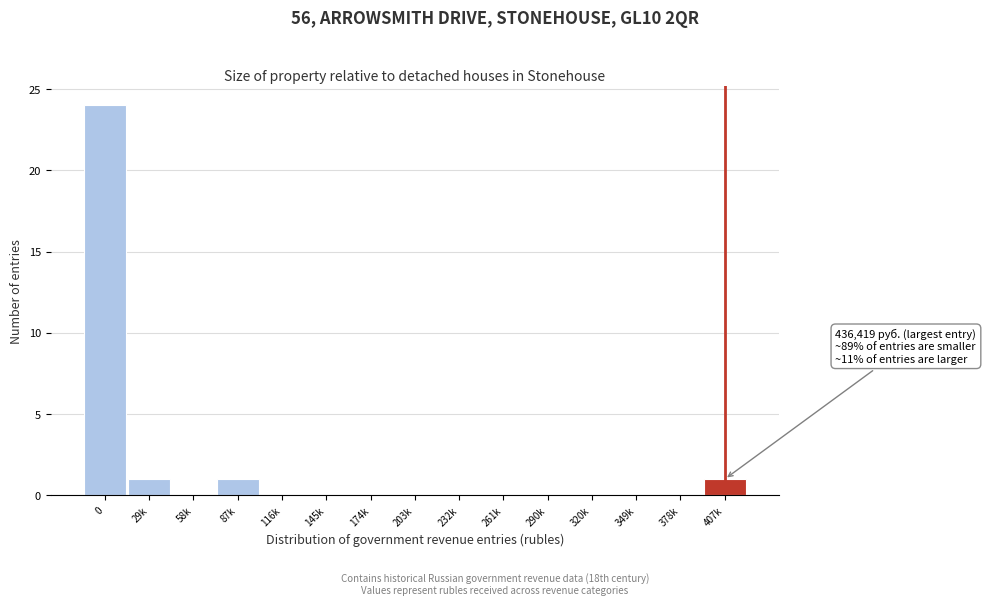

Reading left to right, extract all data points from this chart.

0=24	29k=1	58k=0	87k=1	116k=0	145k=0	174k=0	203k=0	232k=0	261k=0	290k=0	320k=0	349k=0	378k=0	407k=1